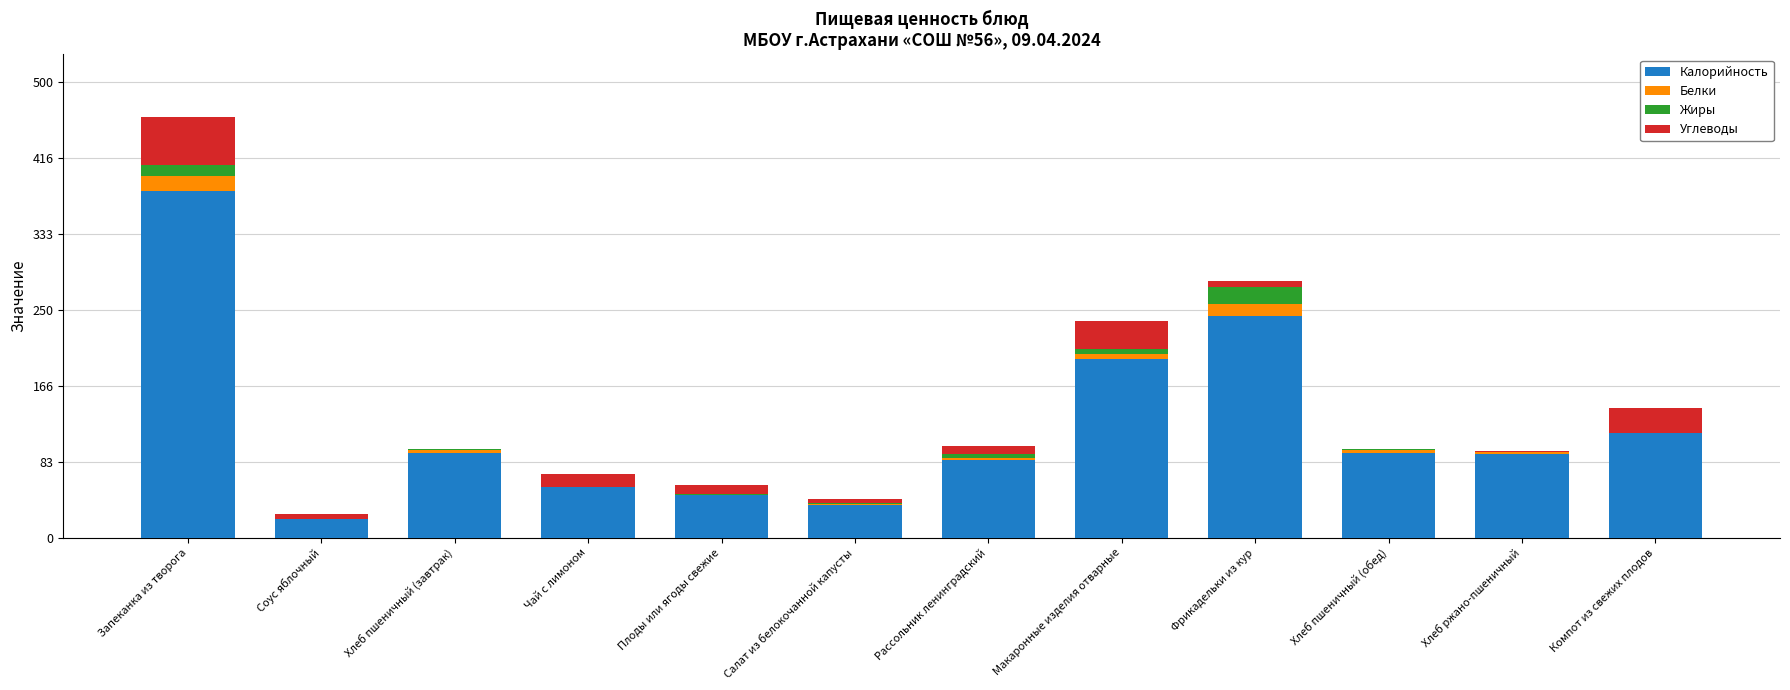

What is the maximum value for Калорийность?

380.6